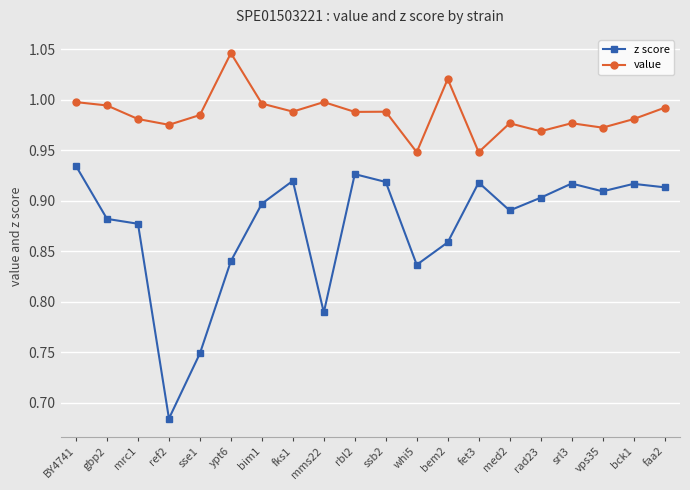

What is the difference between the maximum and minimum values in the value series?

0.1